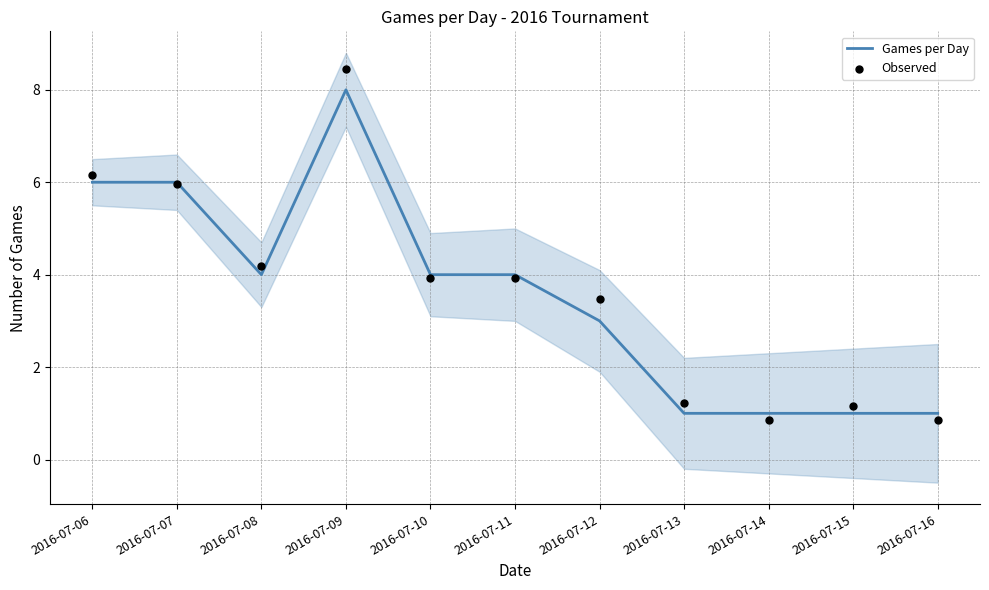

Which series contains the highest Y value?

Observed